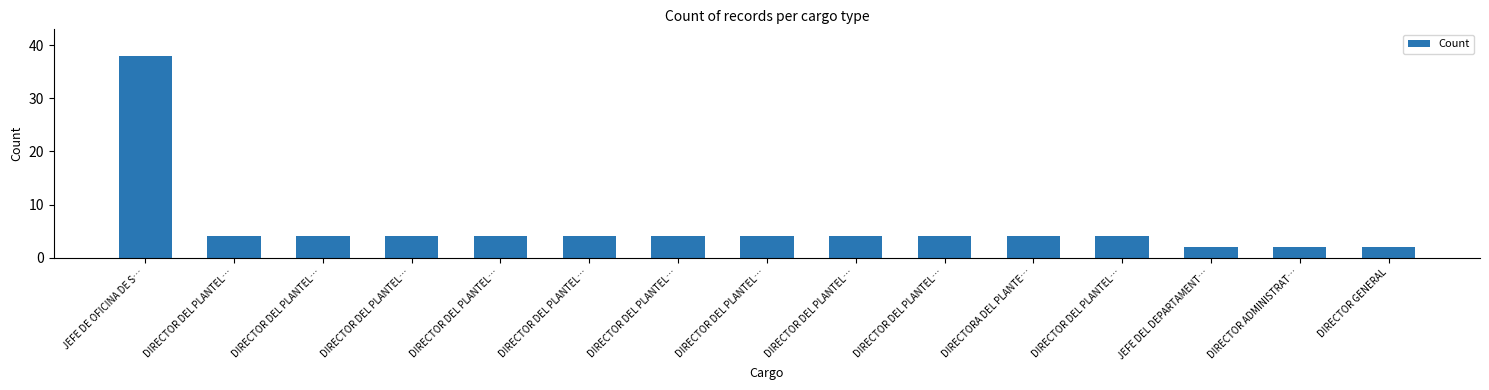

What is the average value?

6